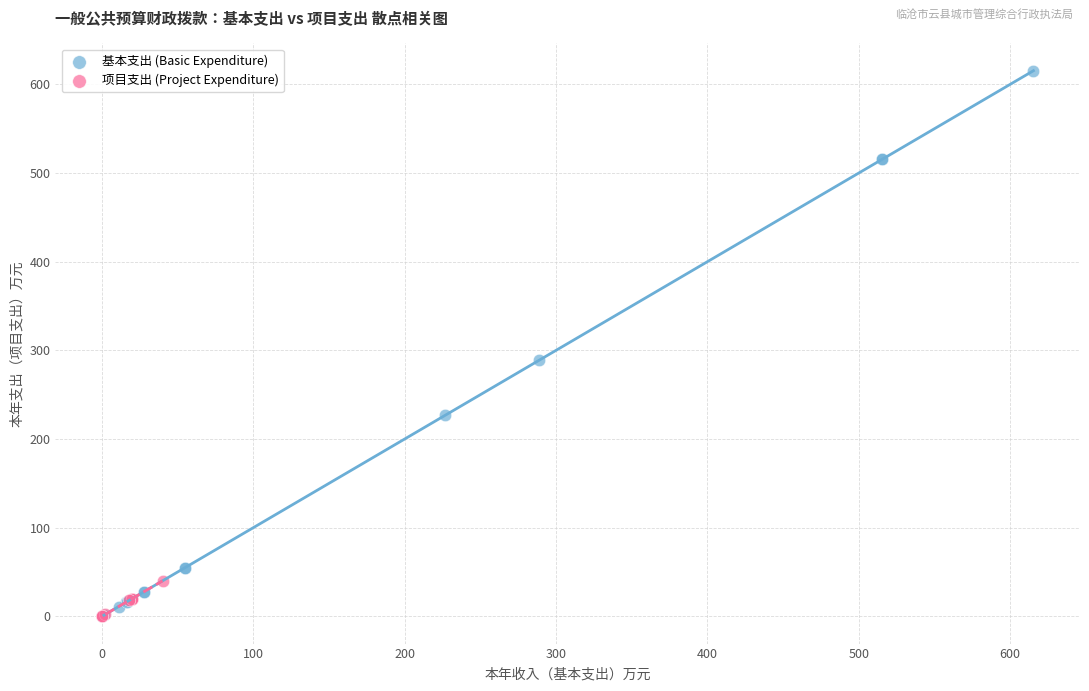

What are all the series names shown in the legend?

基本支出 (Basic Expenditure), 项目支出 (Project Expenditure)